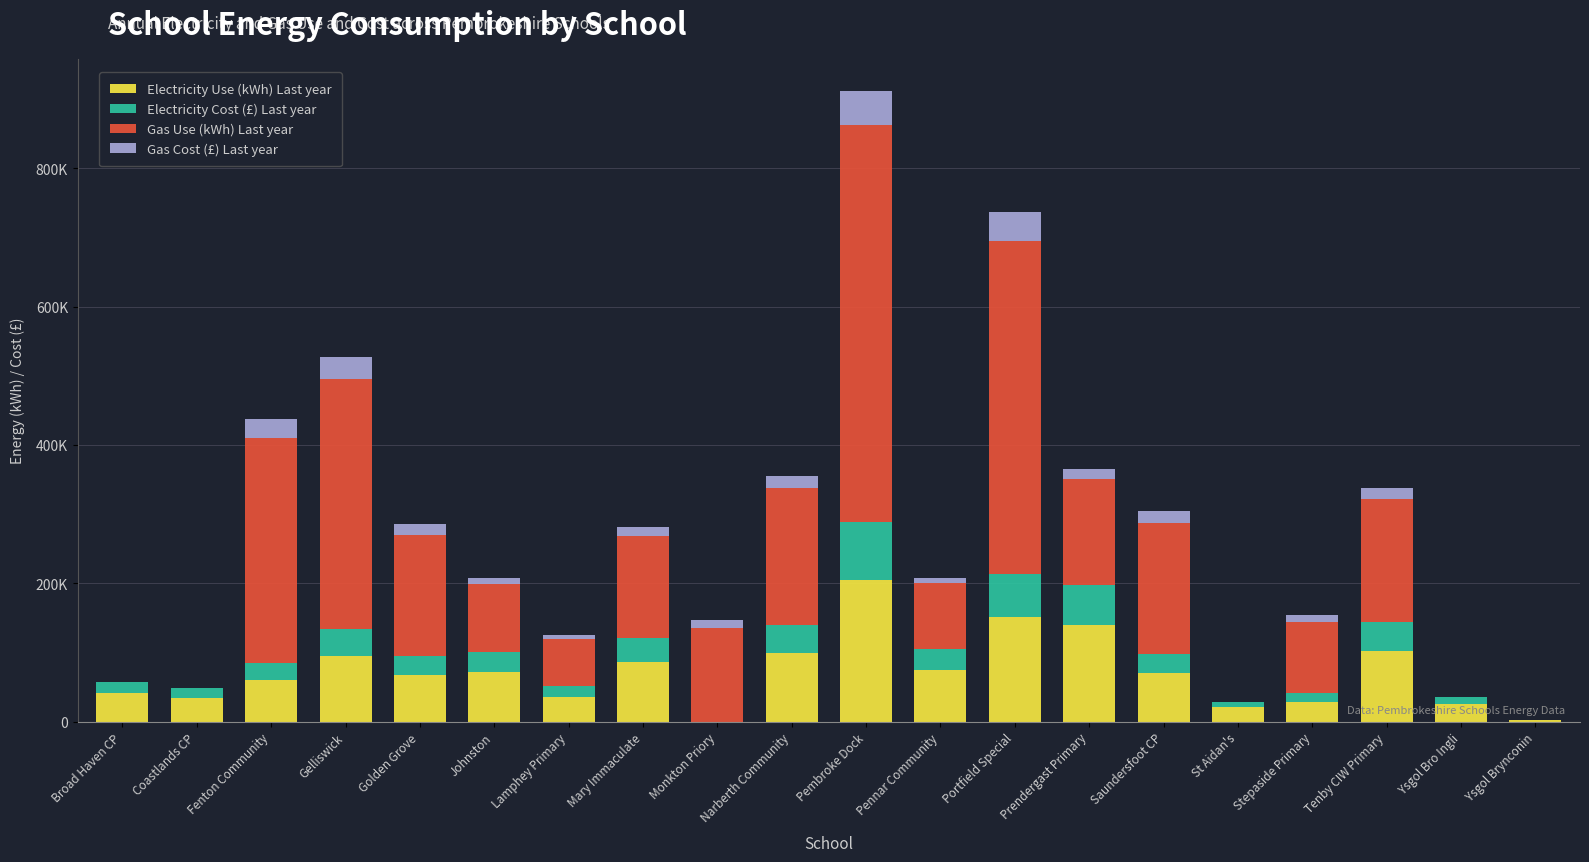

Rank the categories by Electricity Cost (£) Last year value from lowest to highest.

Monkton Priory, Ysgol Brynconin, St Aidan's, Ysgol Bro Ingli, Stepaside Primary, Coastlands CP, Lamphey Primary, Broad Haven CP, Fenton Community, Golden Grove, Saundersfoot CP, Johnston, Pennar Community, Mary Immaculate, Gelliswick, Narberth Community, Tenby CIW Primary, Prendergast Primary, Portfield Special, Pembroke Dock